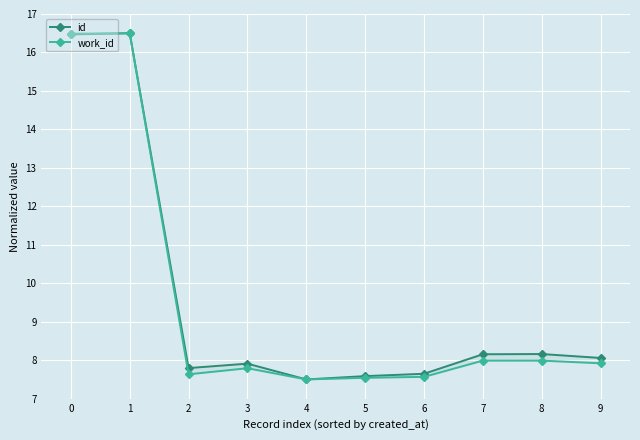

True or false: work_id has a value of 7.6 at 2.

True